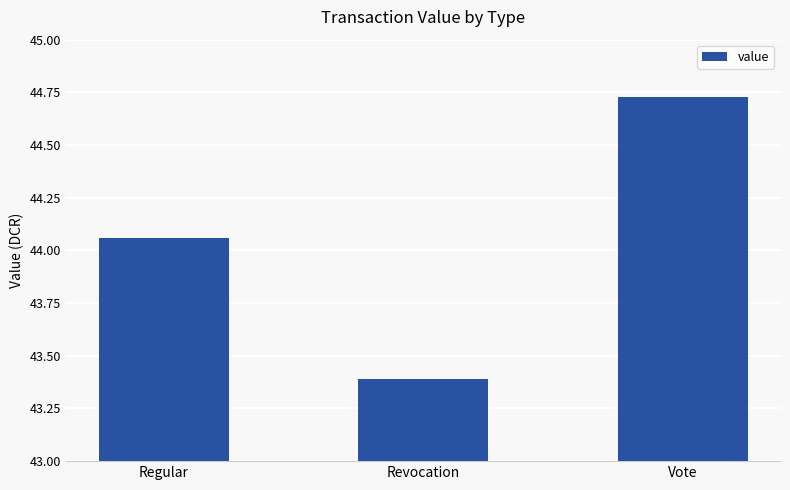

Count the number of categories in the chart.

3